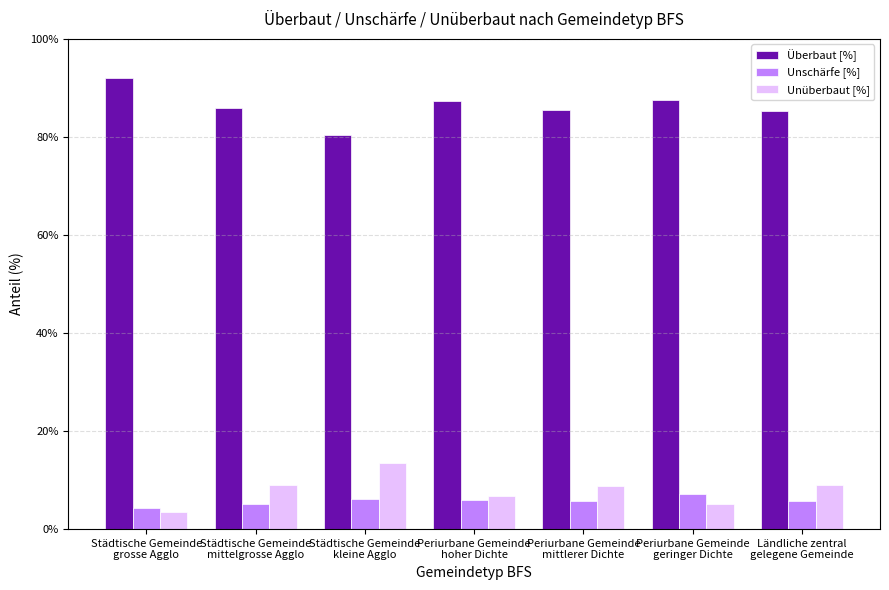

Rank the series by their maximum value, from lowest to highest.

Unschärfe [%], Unüberbaut [%], Überbaut [%]